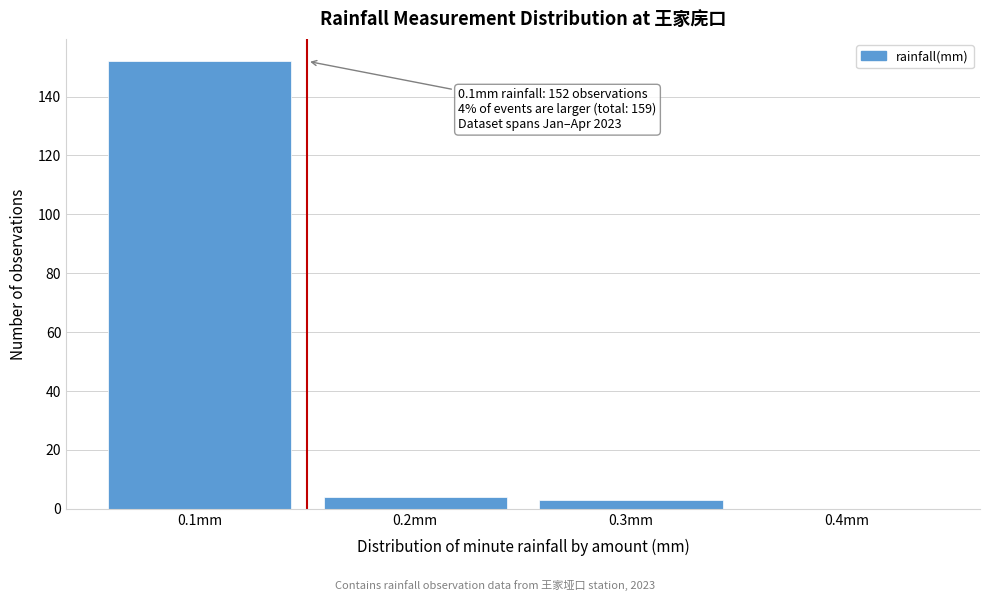

Which range on the x-axis has the tallest bar?

0.05 to 0.15